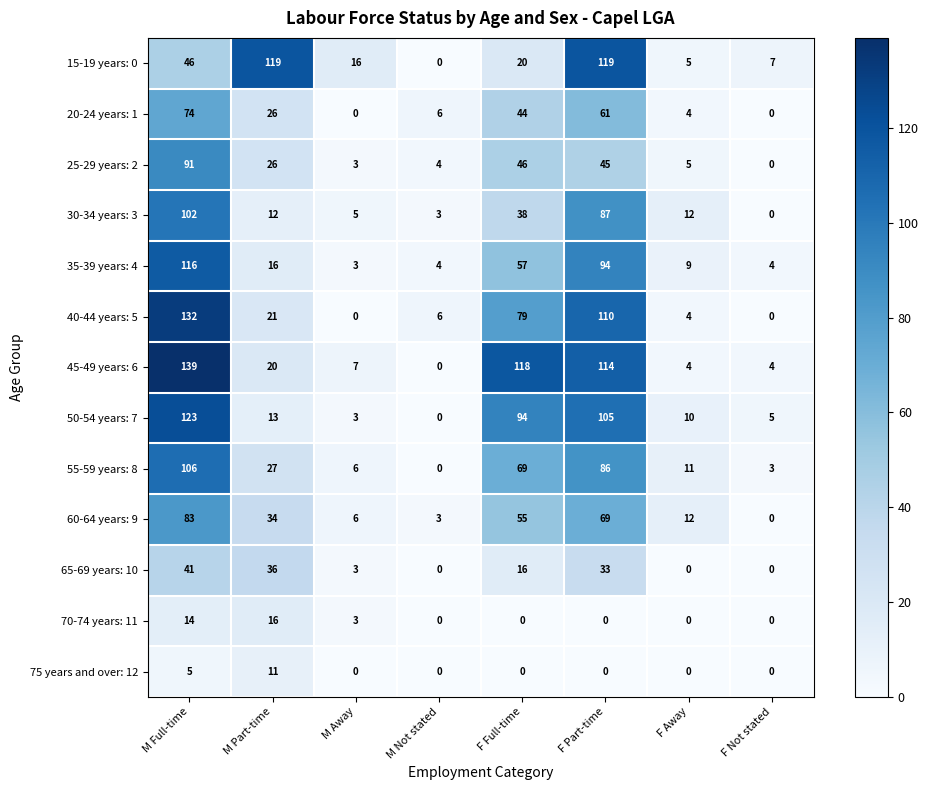

Which series has the largest total across all categories?

45-49 years: 6